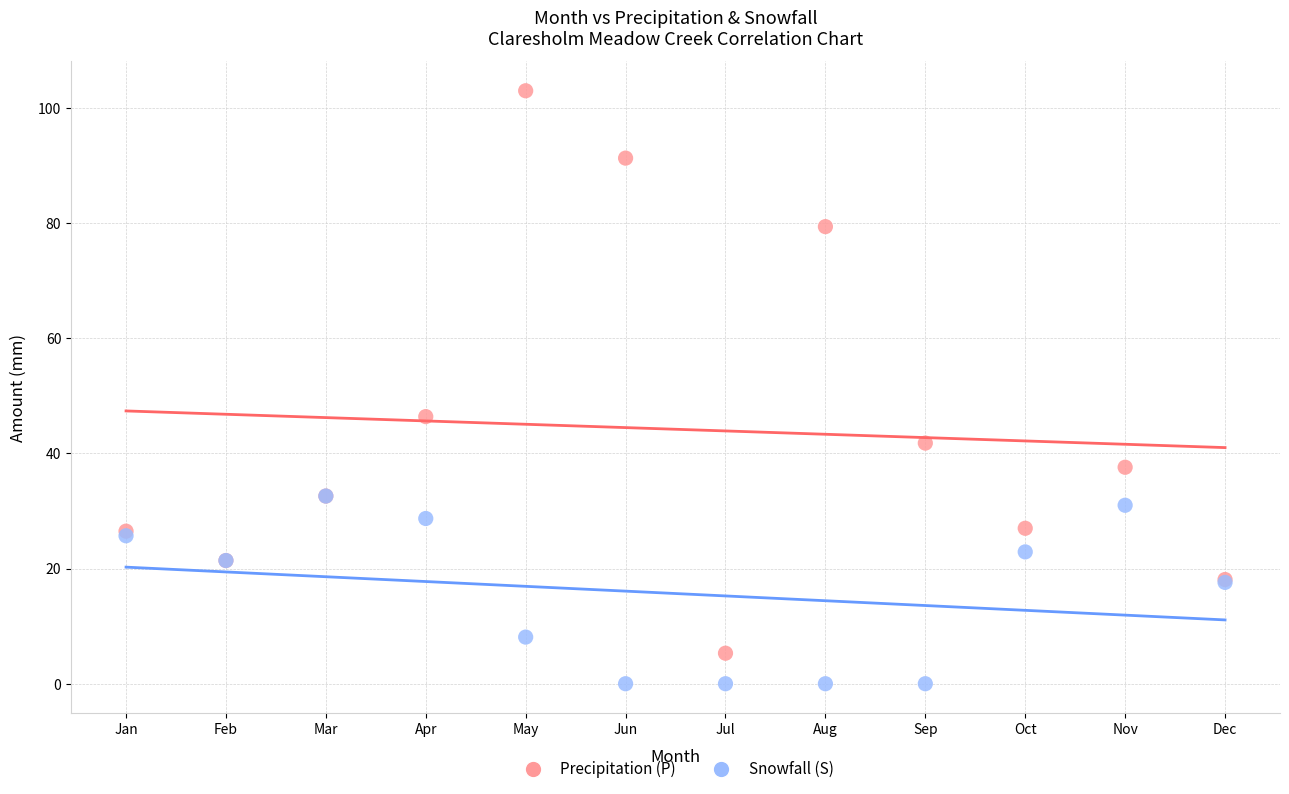

Which series has the widest spread of Y values?

Precipitation (P)